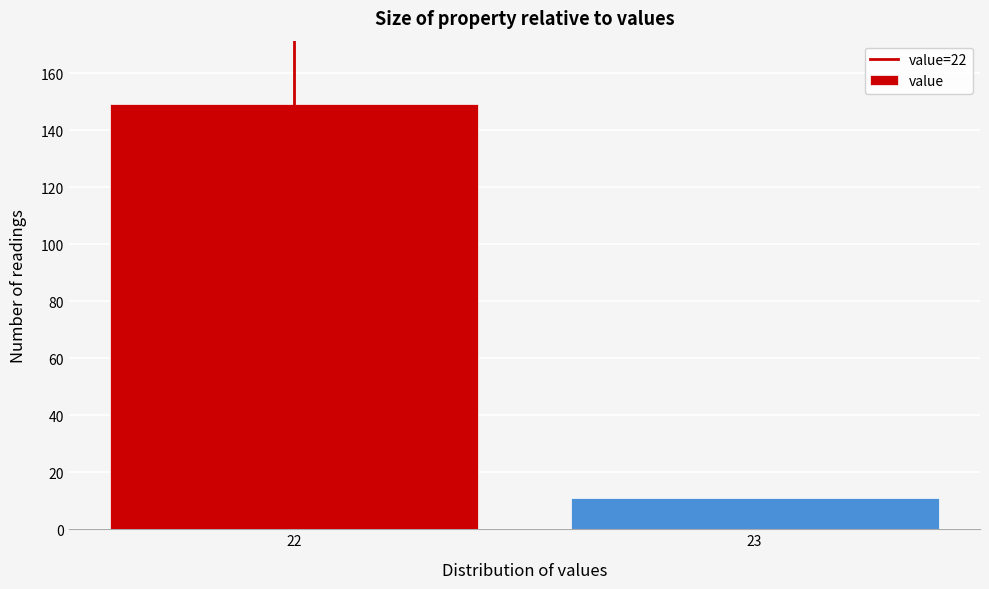

Reading right to left, what are all the values shown in this chart?

23=11	22=149